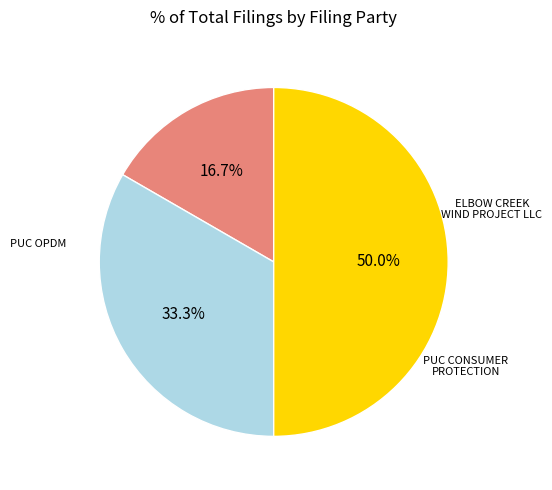

Which slice is the smallest?

ELBOW CREEK WIND PROJECT LLC